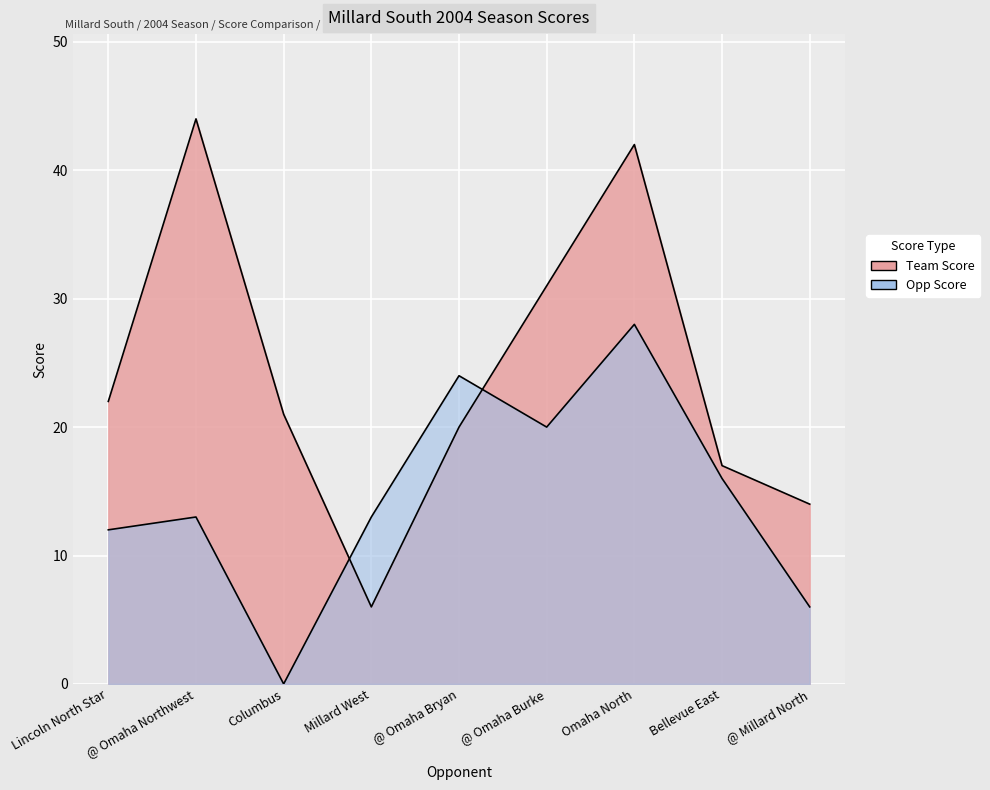

What is the sum of all Team Score values?

217